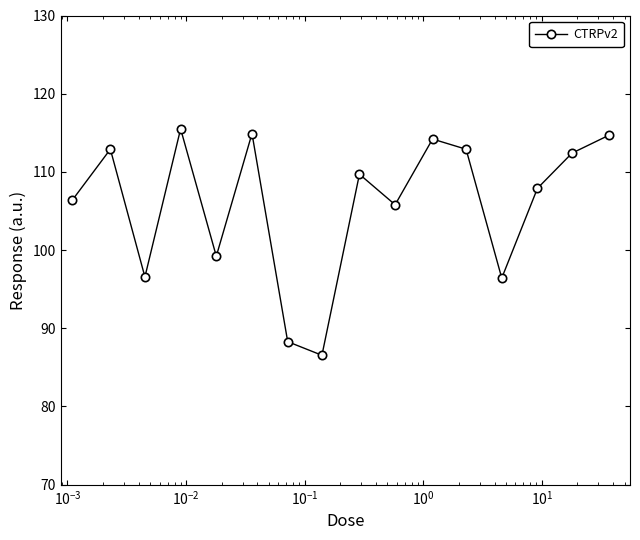

What is the sum of all values?

1694.4